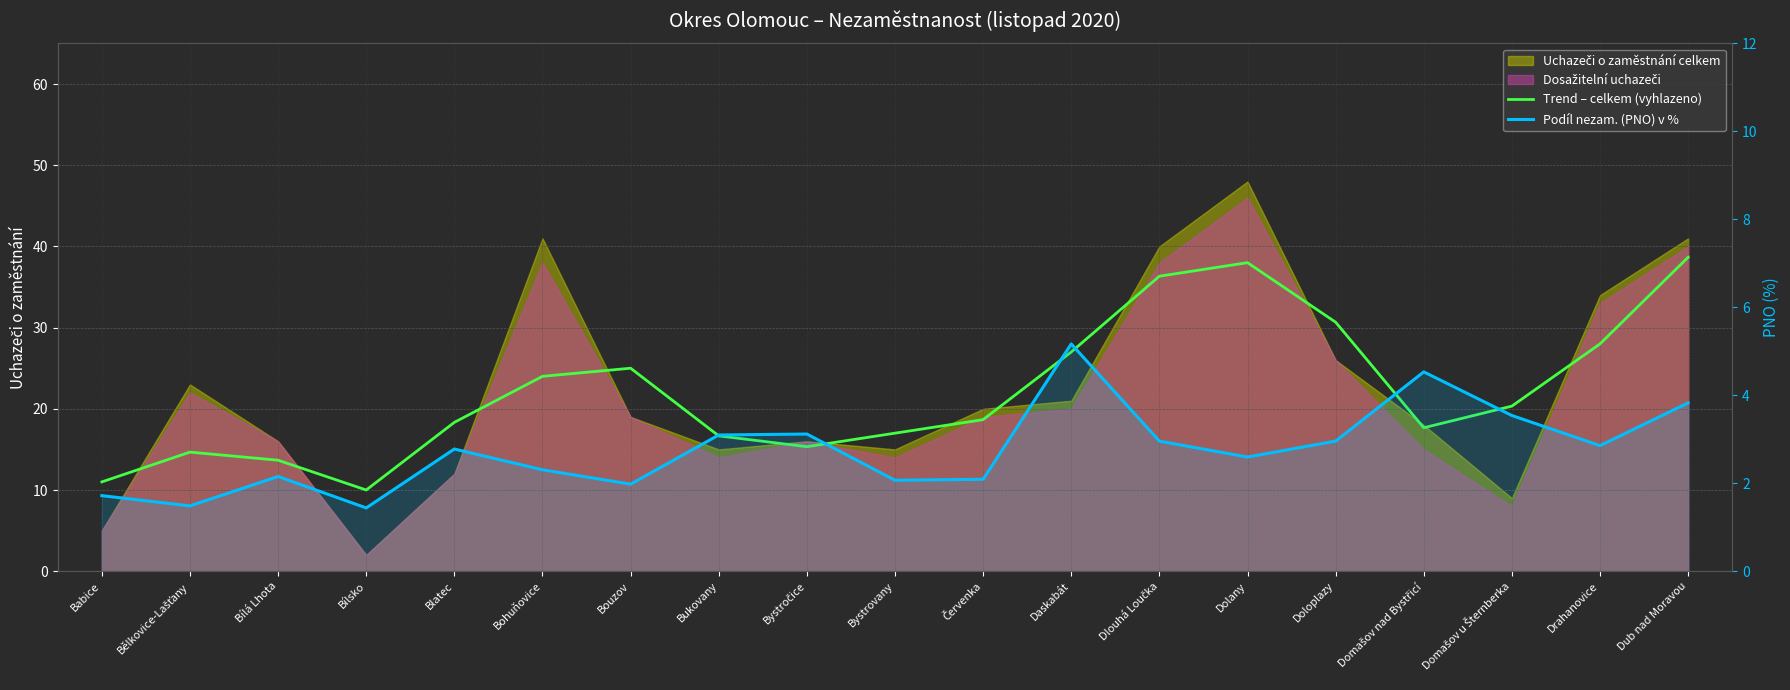

What position from the left is Bílá Lhota?

3